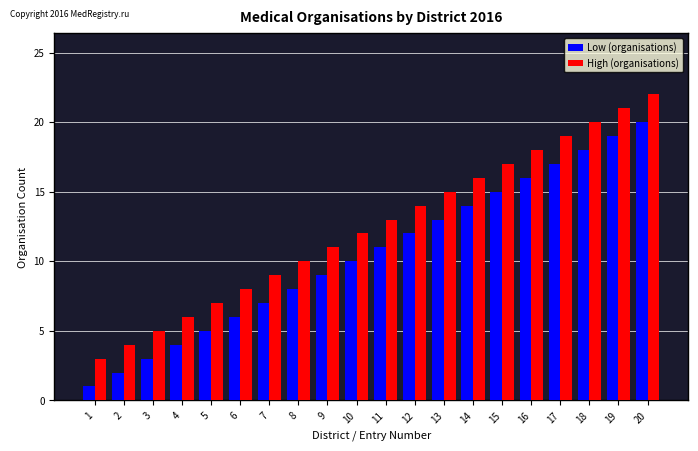

Reading left to right, extract all data points from this chart.

Low (organisations): 1	2	3	4	5	6	7	8	9	10	11	12	13	14	15	16	17	18	19	20
High (organisations): 3	4	5	6	7	8	9	10	11	12	13	14	15	16	17	18	19	20	21	22